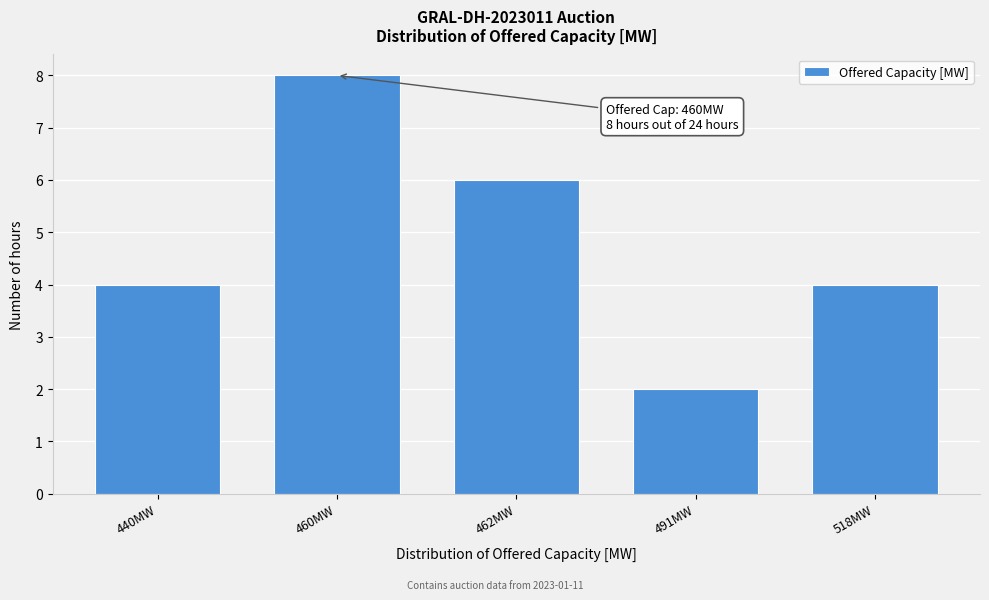

Reading left to right, list all the values displayed in this chart.

4	8	6	2	4